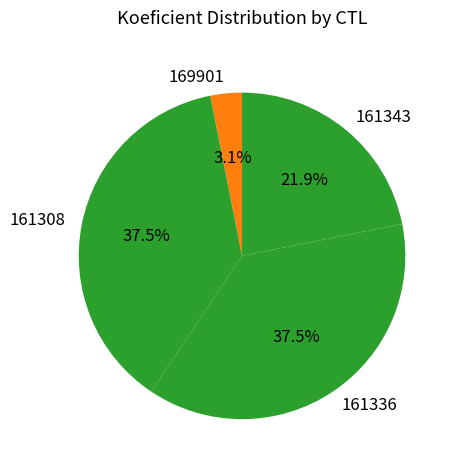

Between 169901 and 161343, which is larger?

161343